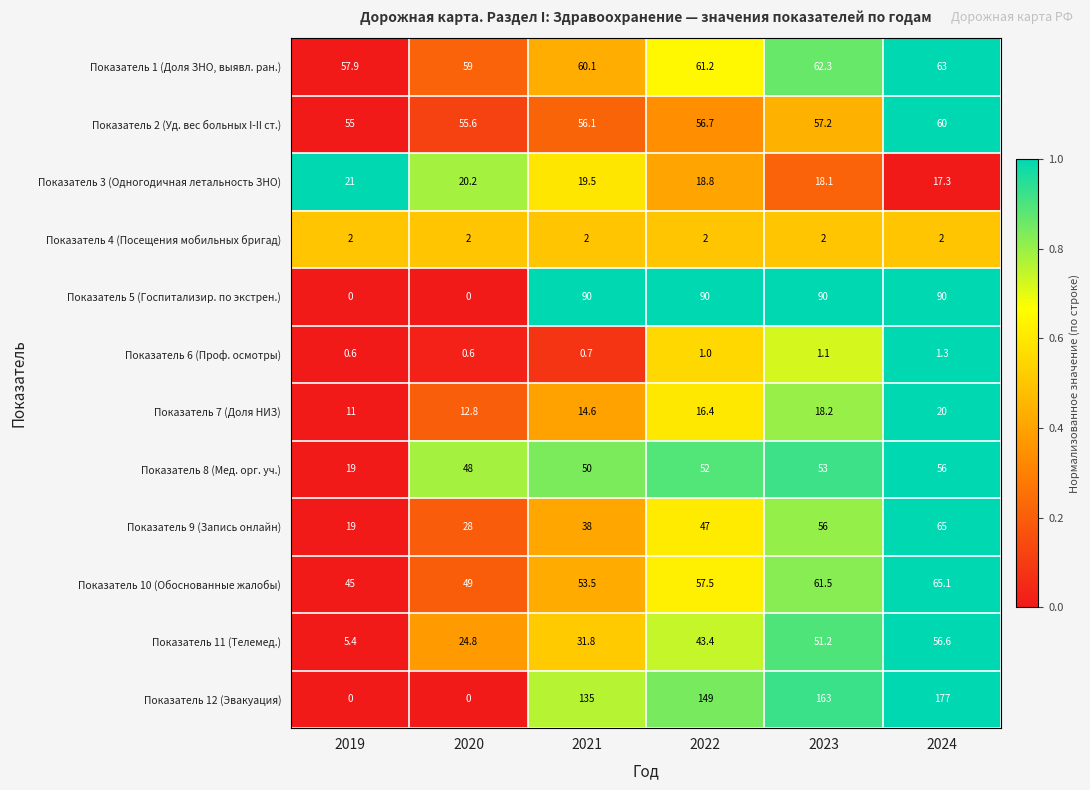

How many data points does each series have?

6